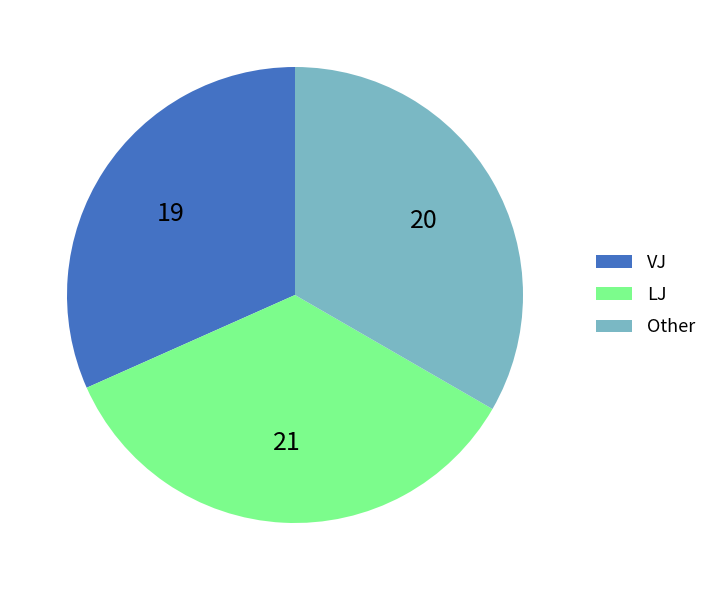

Is VJ the majority of the pie?

No